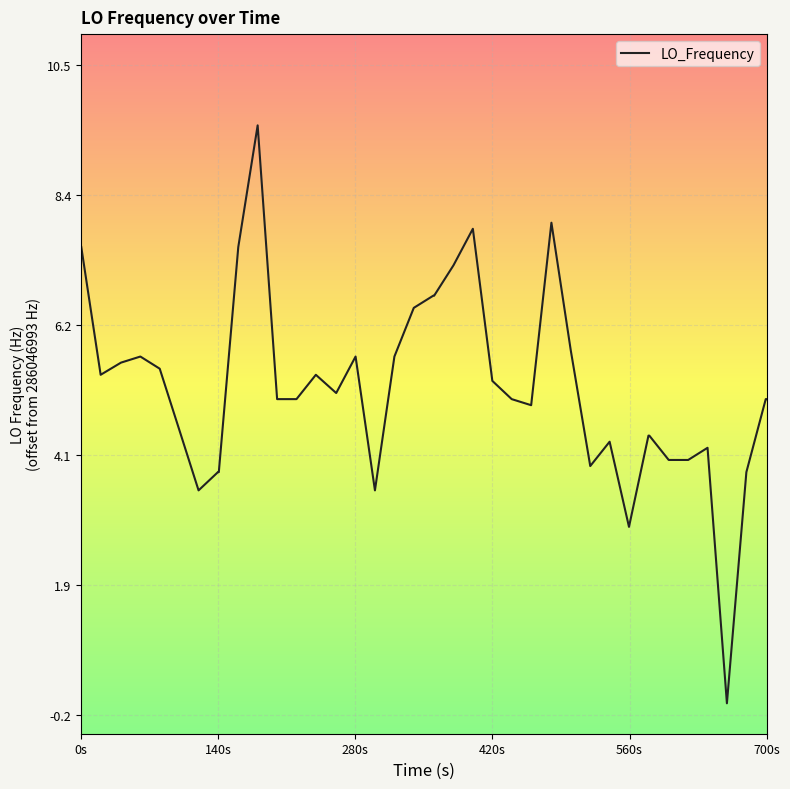

What is the maximum value shown in the chart?

9.5